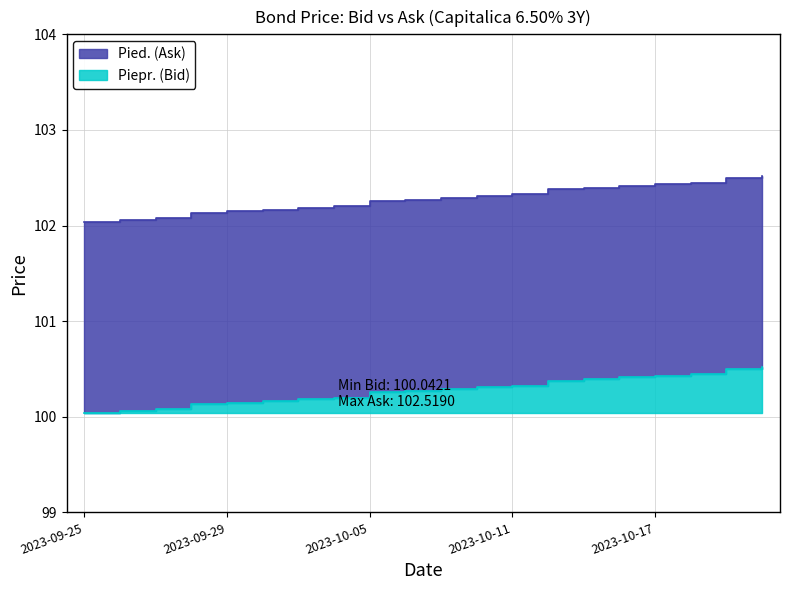

True or false: Piepr. and Pied. intersect in this chart.

False